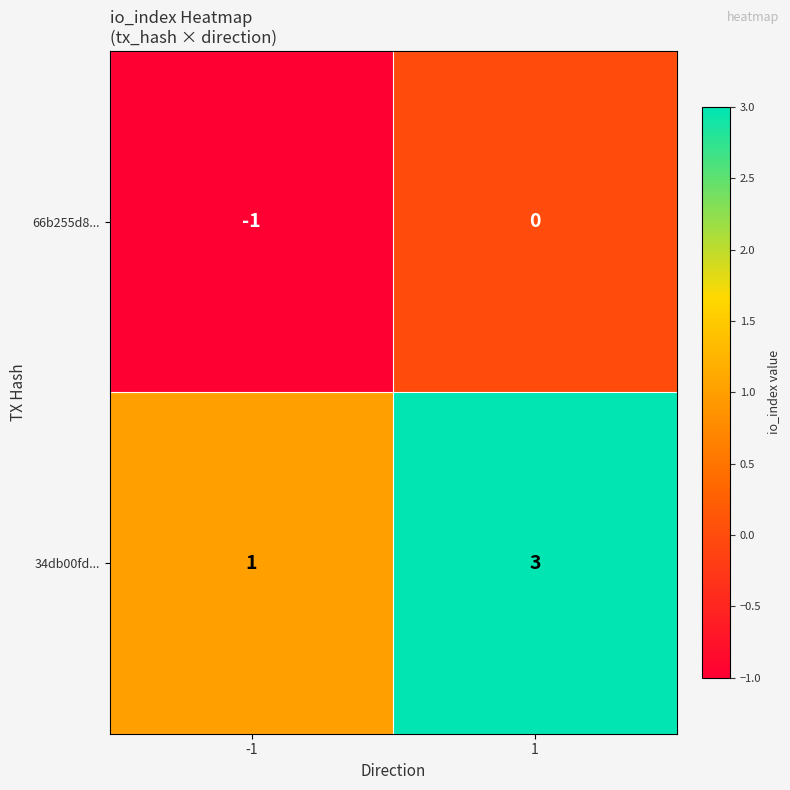

Count the number of categories in the chart.

2